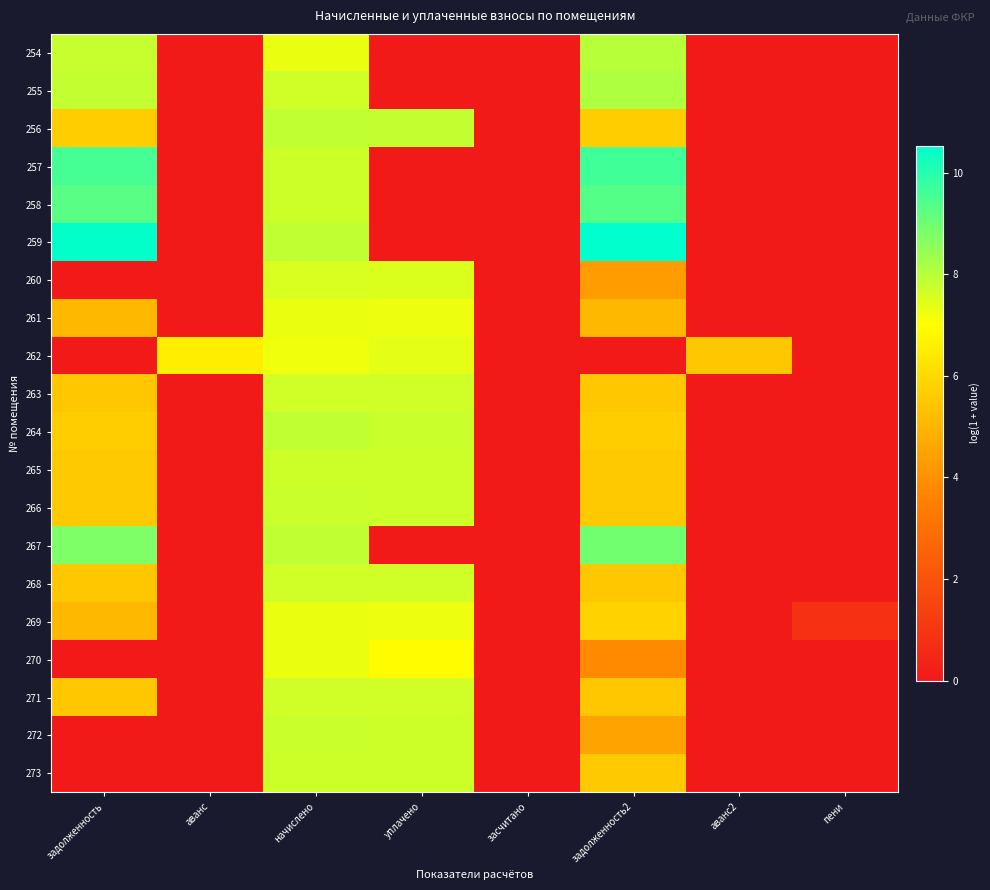

Rank the series at задолженность from lowest to highest value.

260, 262, 270, 272, 273, 261, 269, 263, 271, 268, 265, 266, 256, 264, 254, 255, 267, 258, 257, 259